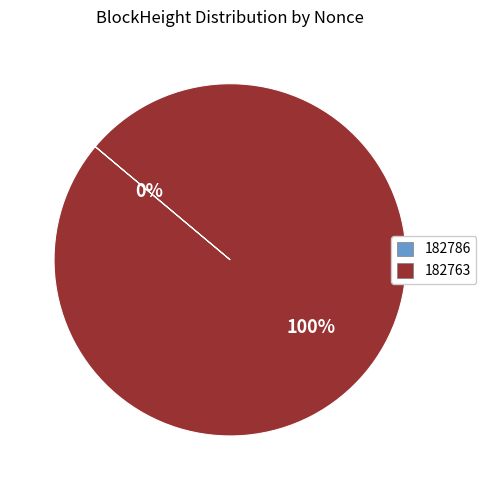

To the nearest percent, what is the difference between the largest and smallest slice percentages?

100%